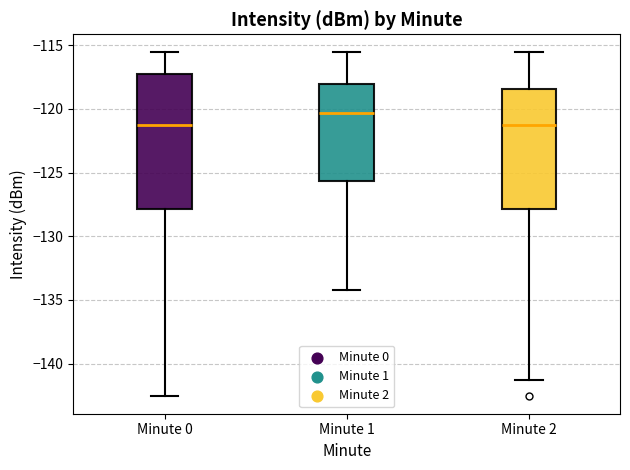

Which box has the highest median line?

Minute 1